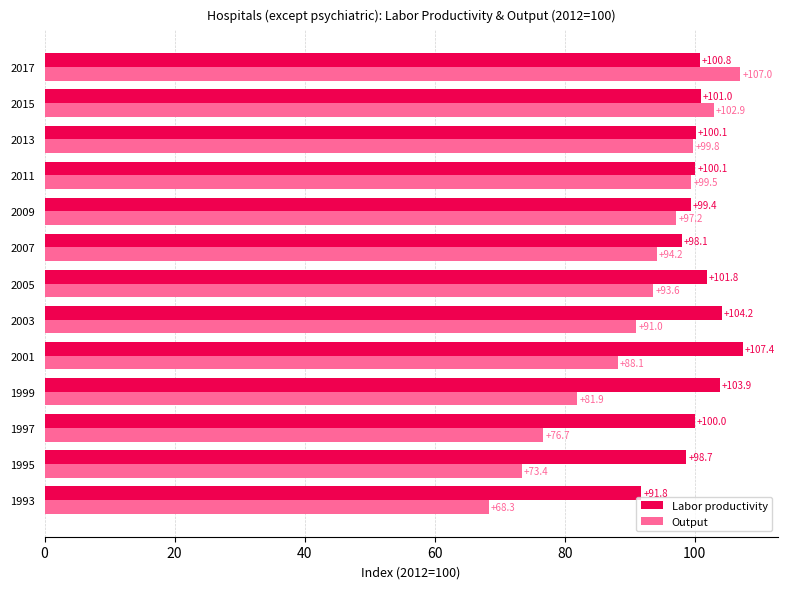

How many data points in Labor productivity are less than 100?

5